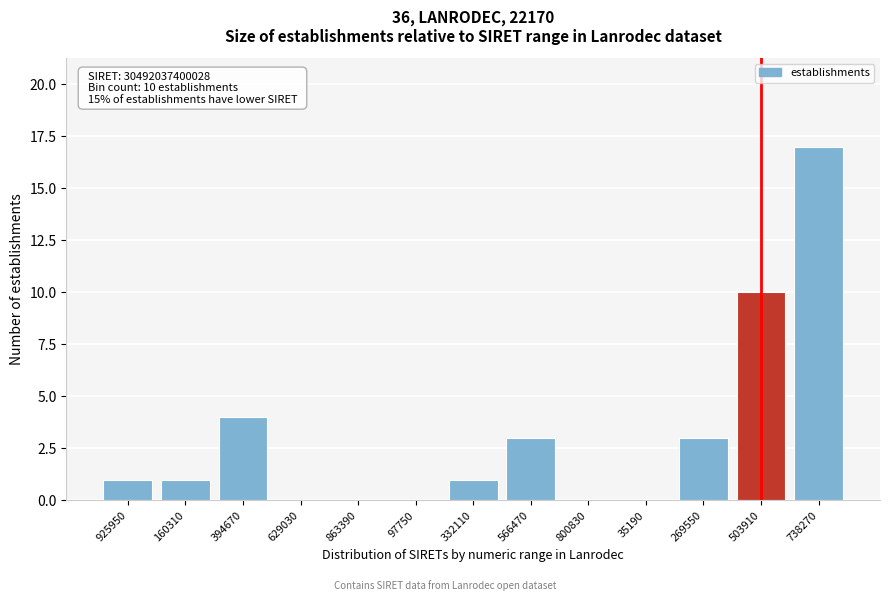

Reading left to right, what are all the values shown in this chart?

925950=1	160310=1	394670=4	629030=0	863390=0	97750=0	332110=1	566470=3	800830=0	35190=0	269550=3	503910=10	738270=17